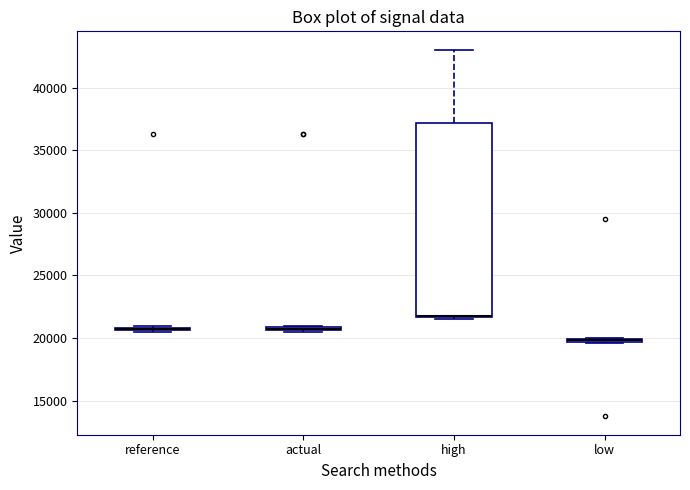

Where is the upper edge of the box for actual on the y-axis? The values are not printed on the chart, so give them approximately, as read against the axis.

21000